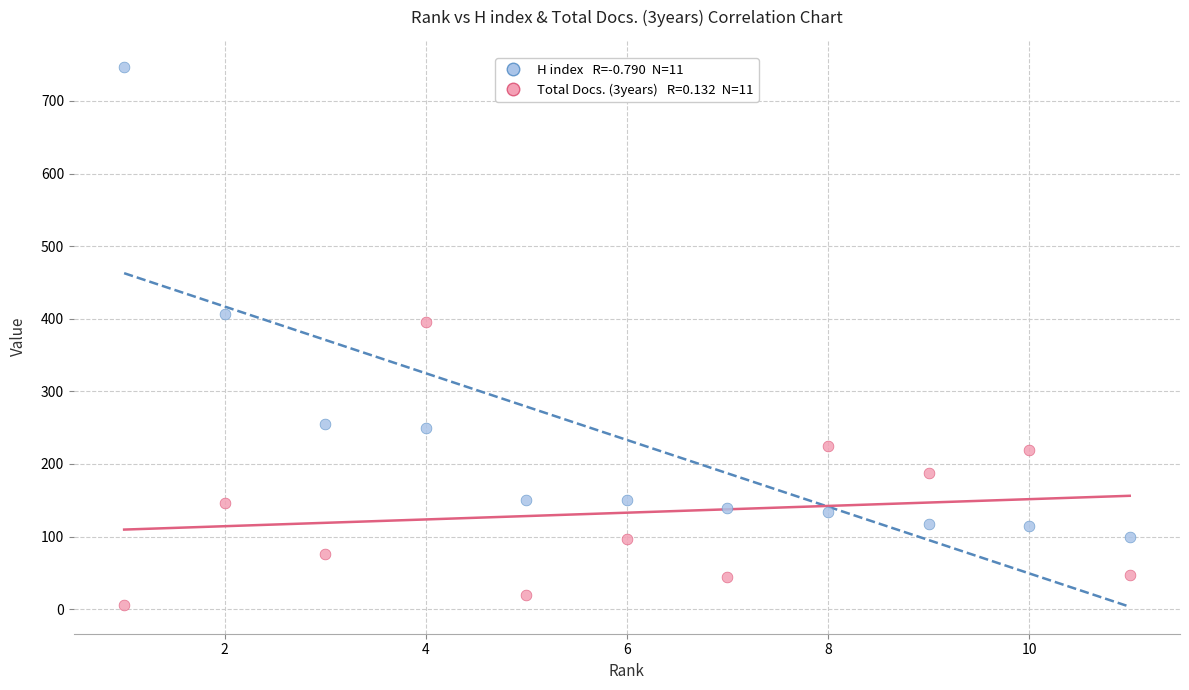

Across all data points, what is the range of Y values (max minus min)?

741